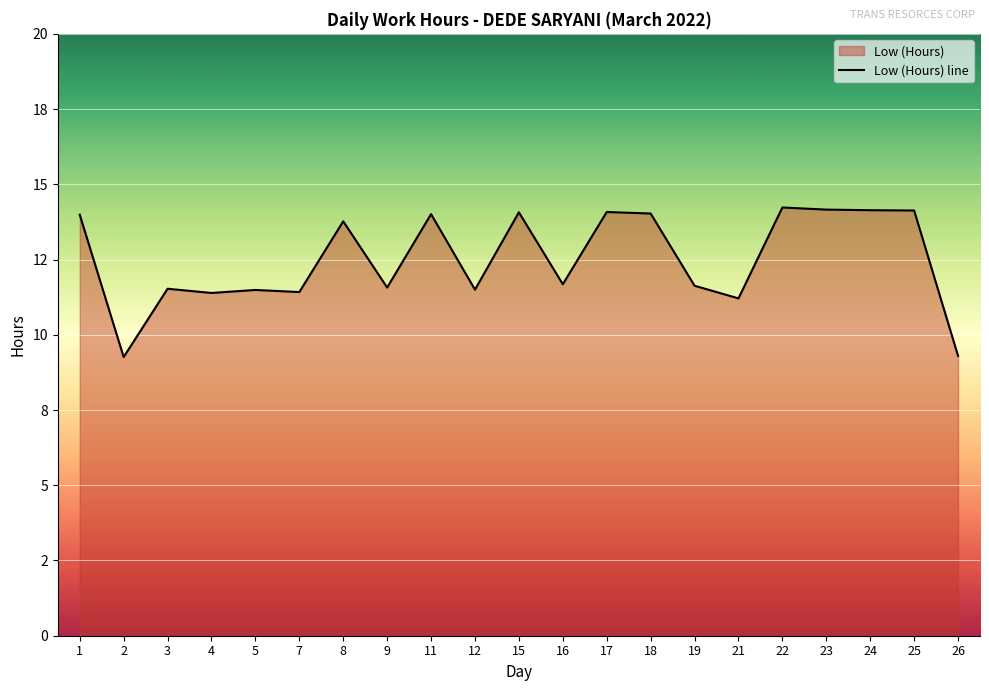

What is the average value?

12.5